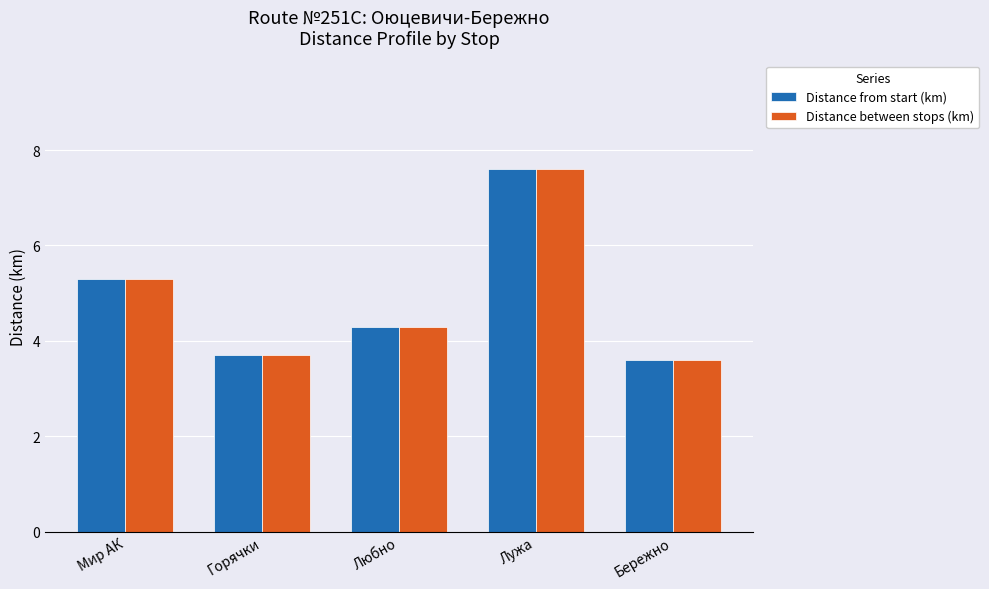

The Distance between stops (km) series shows 4.3 at Любно. True or false?

True